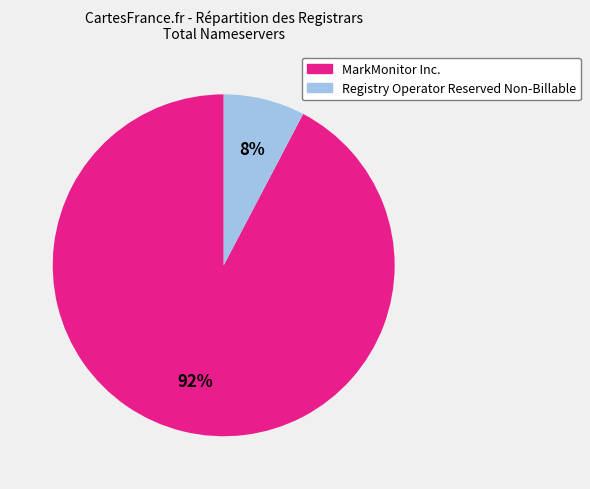

How many segments does this pie chart have?

2